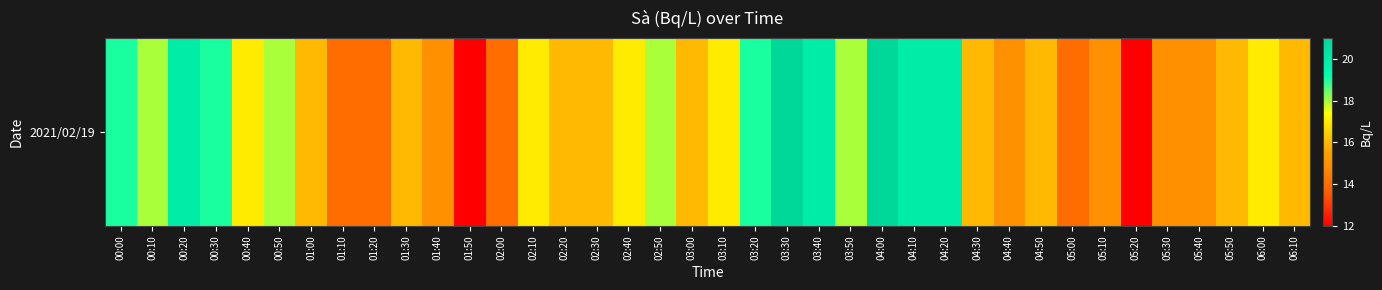

Approximately how many times larger is the value at 03:20 compared to 04:30?

1.2